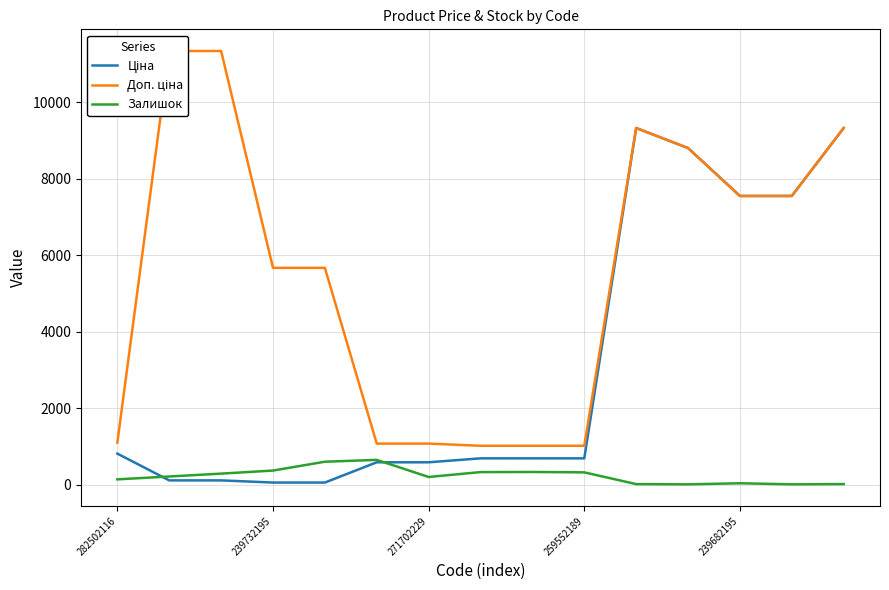

How many distinct data groups are displayed?

3